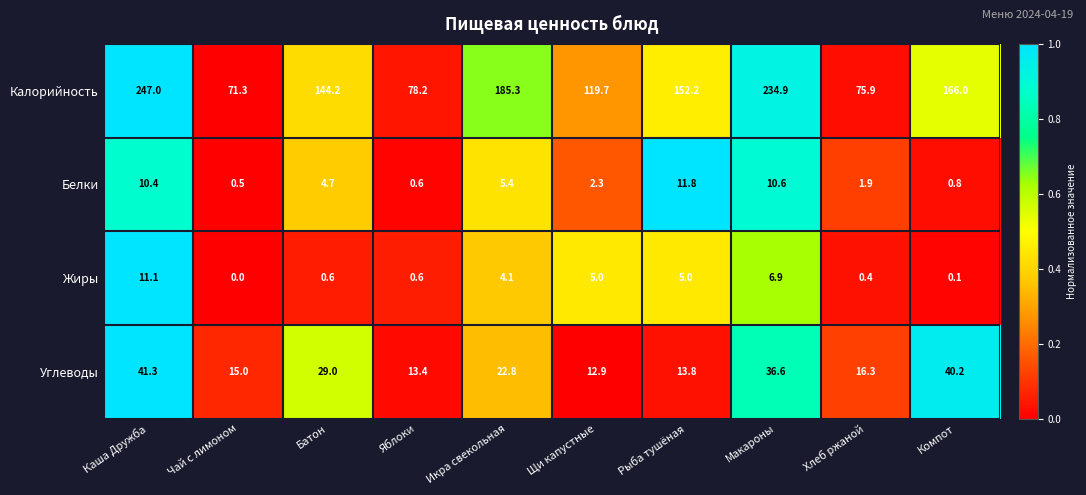

What is the approximate value of Жиры at Рыба тушёная?

5.0